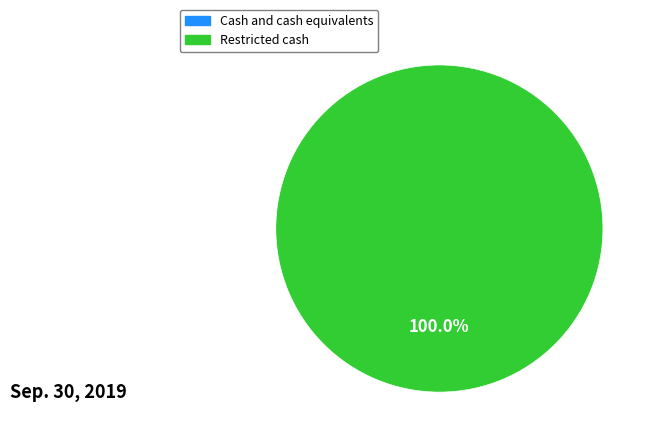

Between Cash and cash equivalents and Restricted cash, which is larger?

Restricted cash